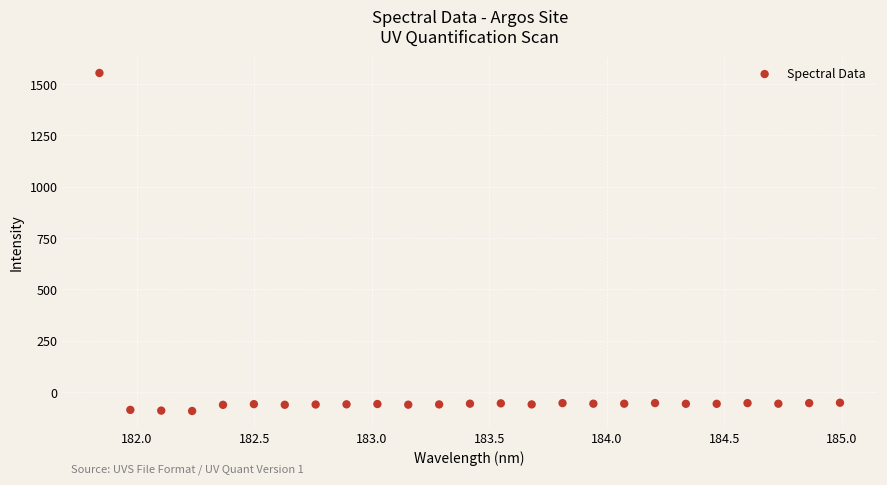

What is the range of X values (max minus min)?

3.1